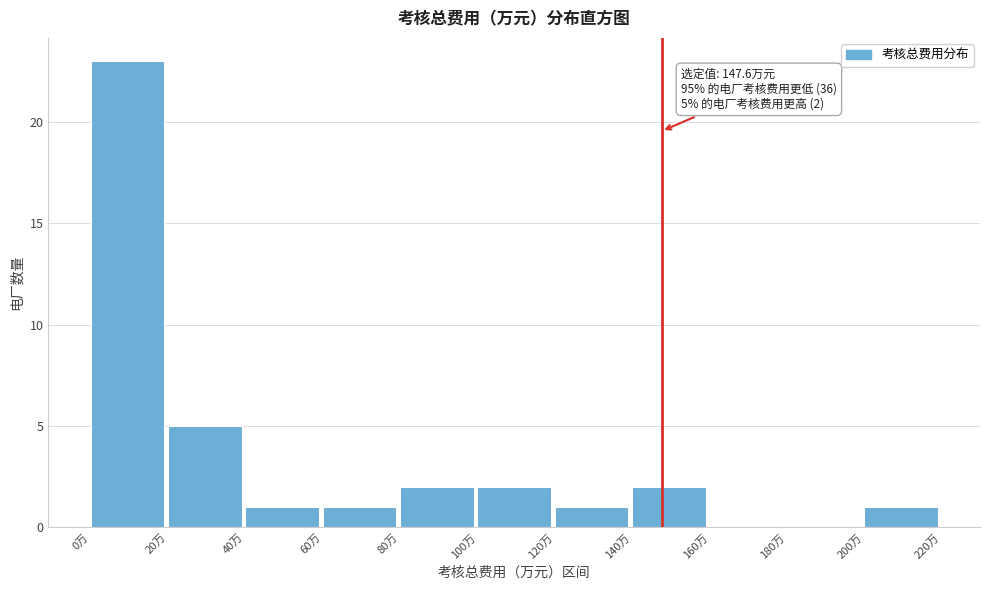

Which range on the x-axis has the tallest bar?

0 to 20